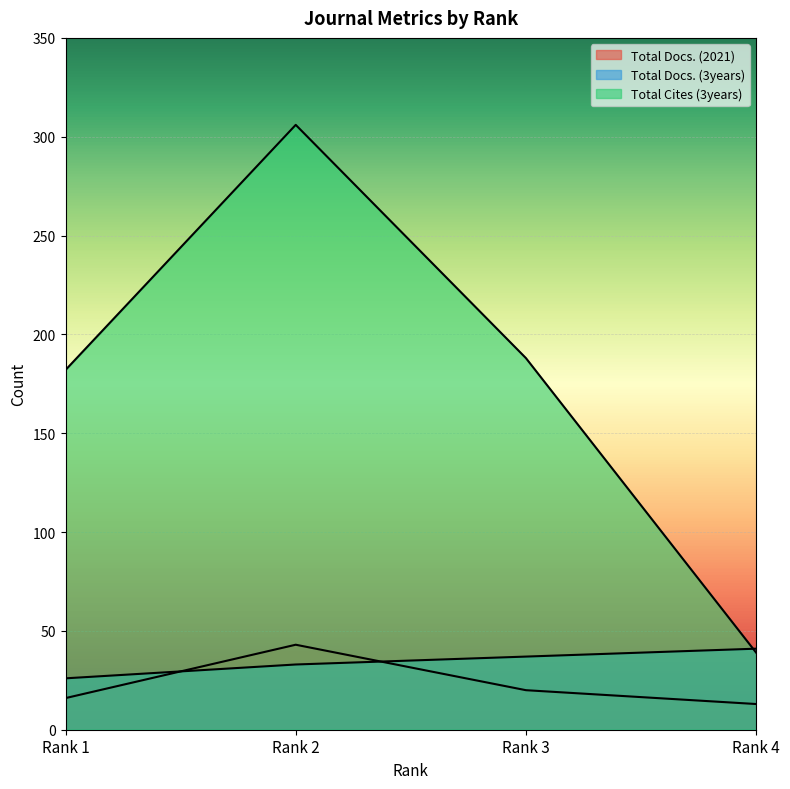

Count the Total Docs. (2021) values in the range 16 to 43.

3